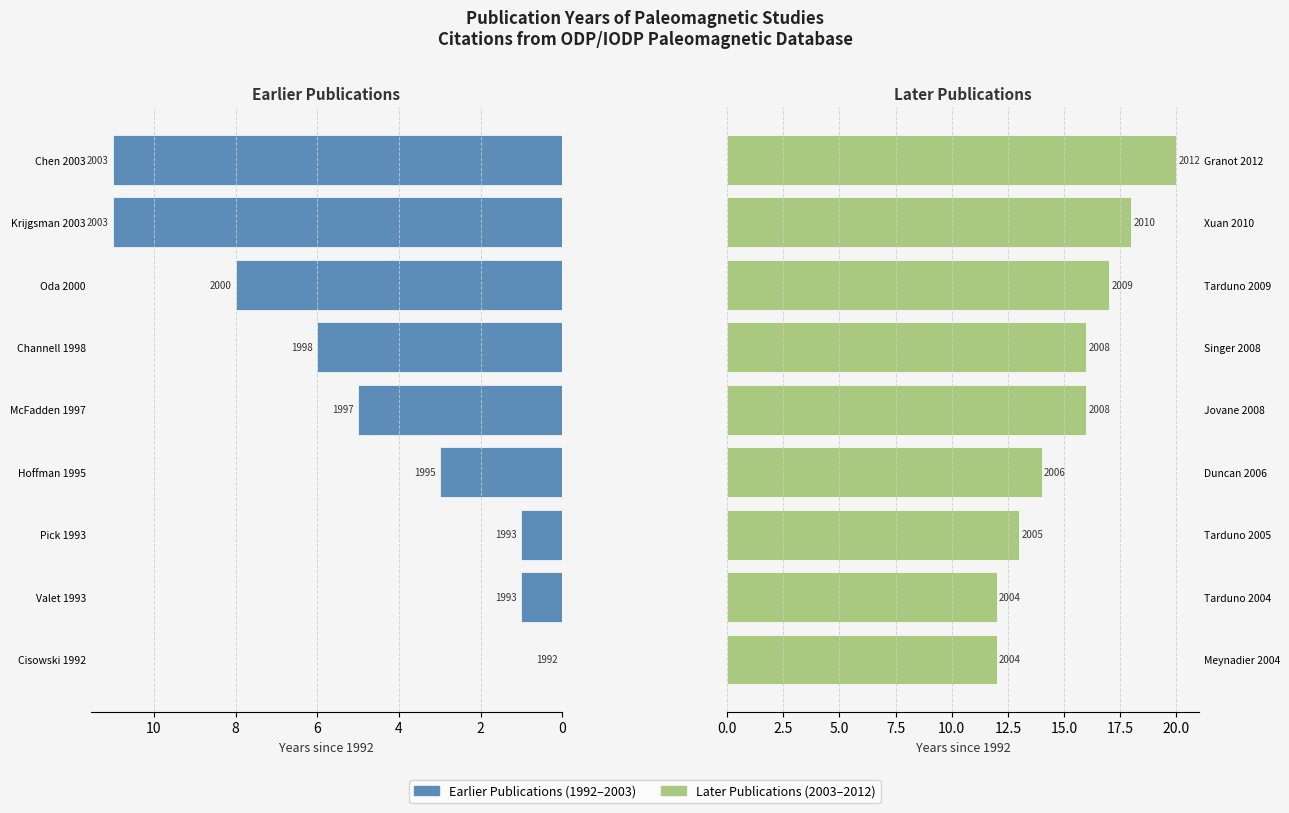

Read the 2003–2012 value at Tarduno 2004.

12